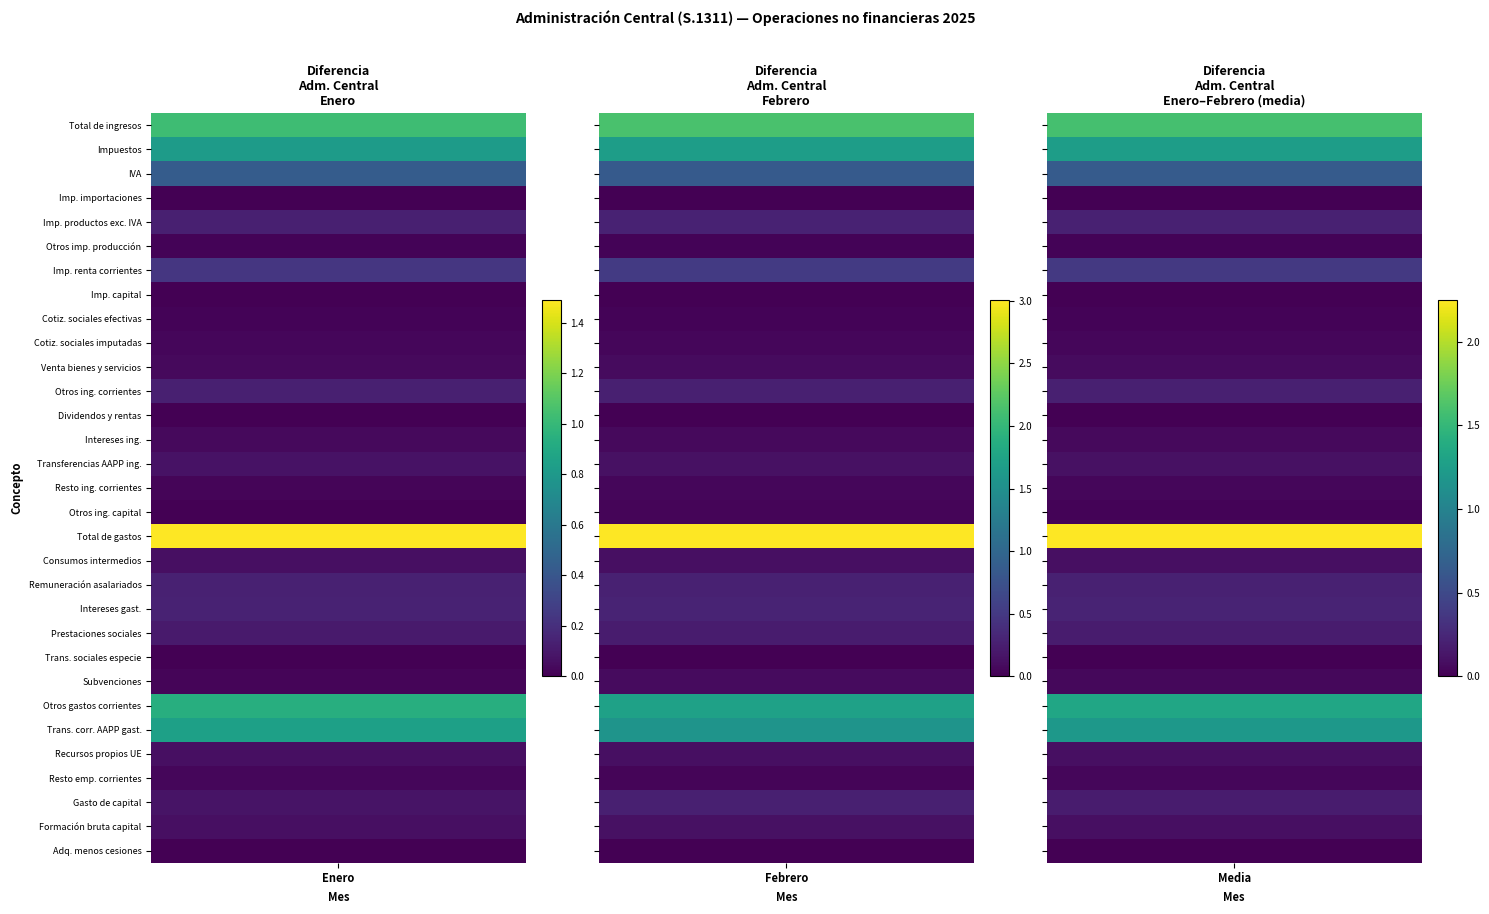

What is the highest value of the Total de gastos series?

3.0